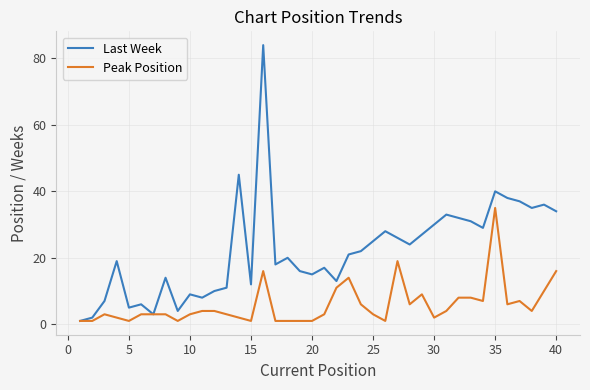

How many distinct data groups are displayed?

2